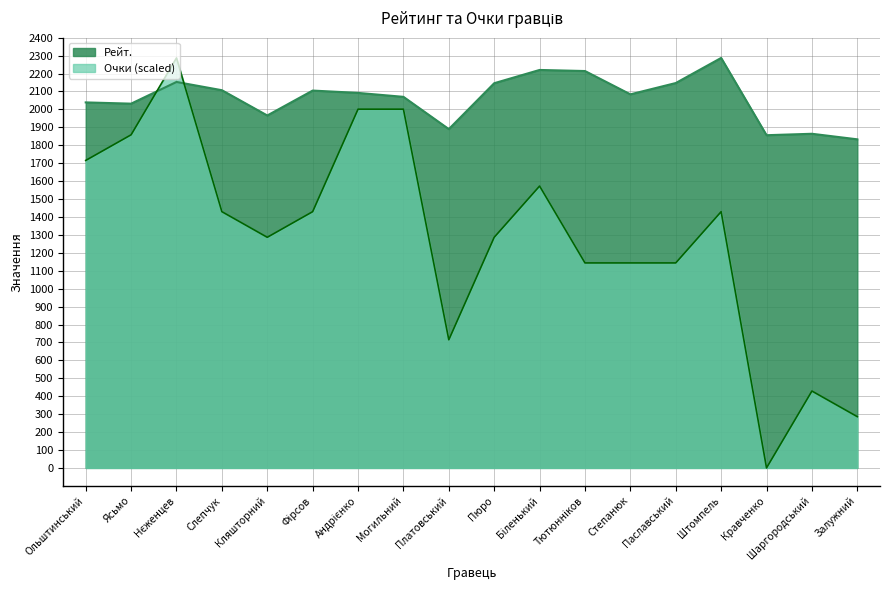

Where is the first local maximum for Рейт.?

Нєженцев